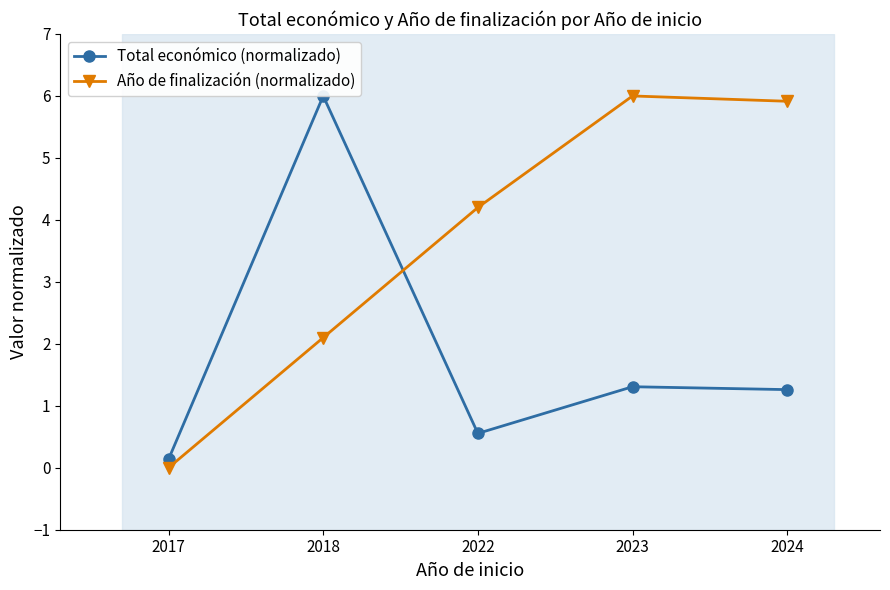

True or false: Año de finalización (normalizado) has more than 2 points higher than both neighbors.

False